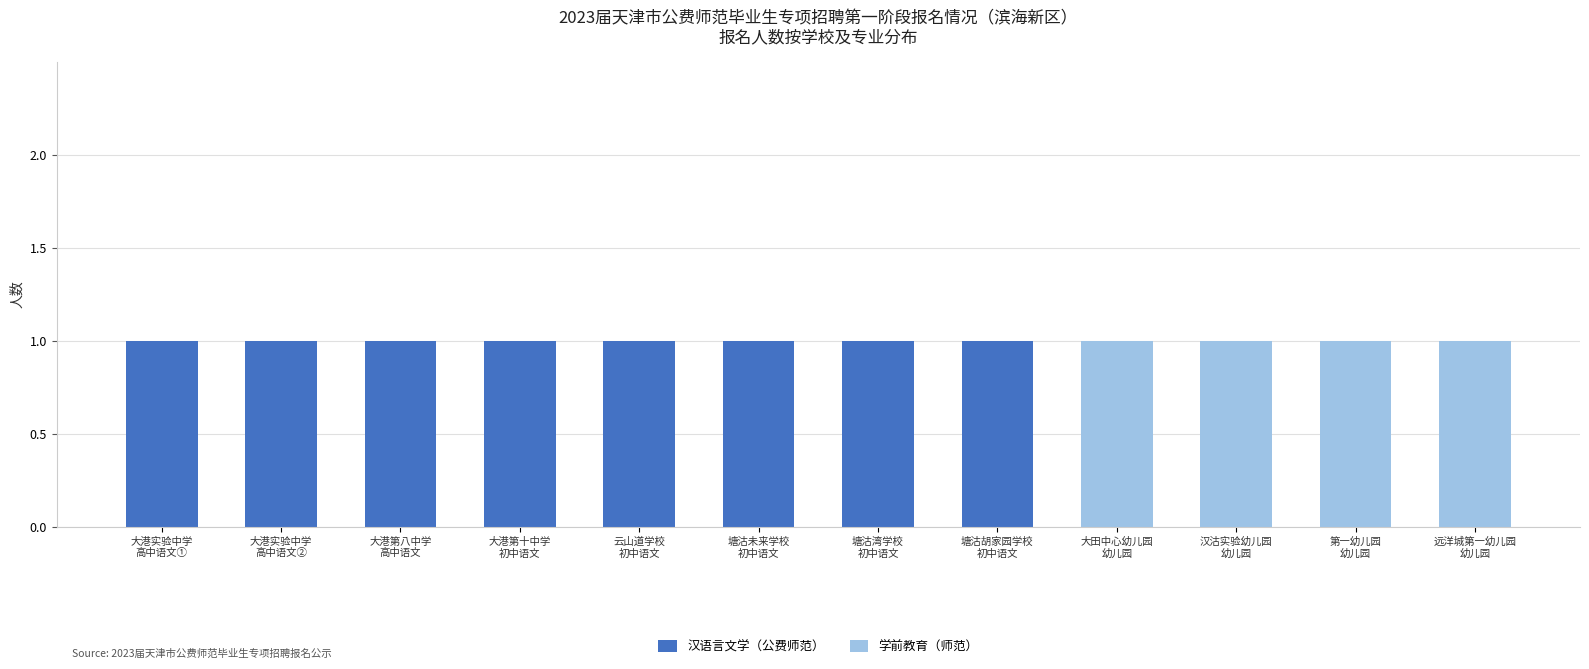

How many data points does each series have?

12